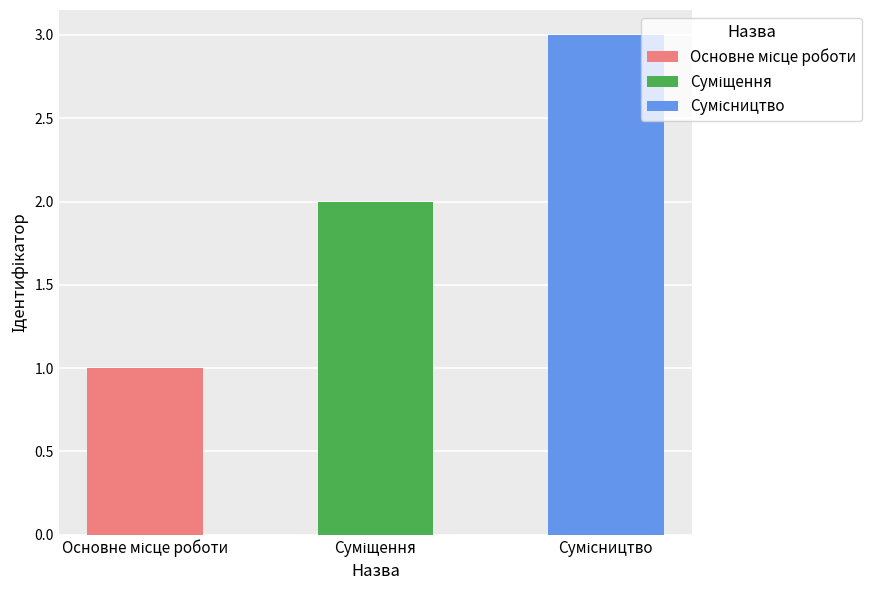

Count the values in the range 1 to 3.

3